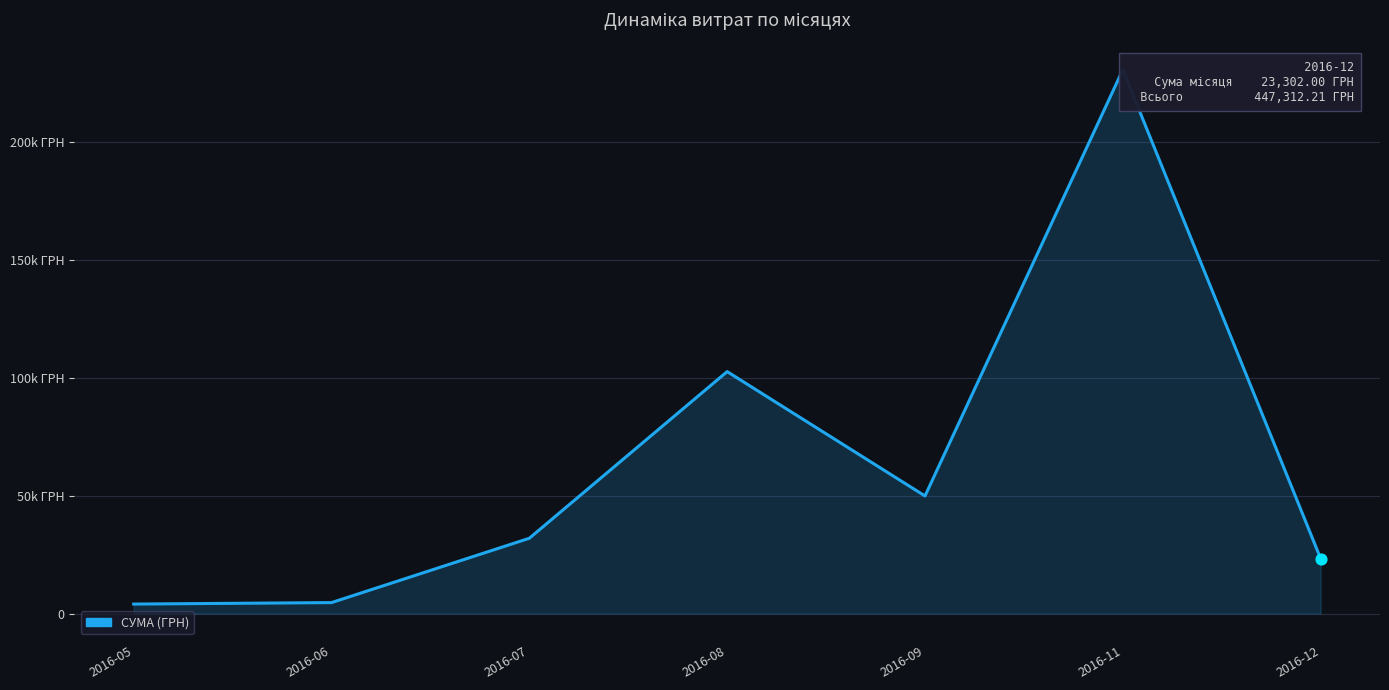

Approximately how many times larger is the value at 2016-12 compared to 2016-09?

0.5